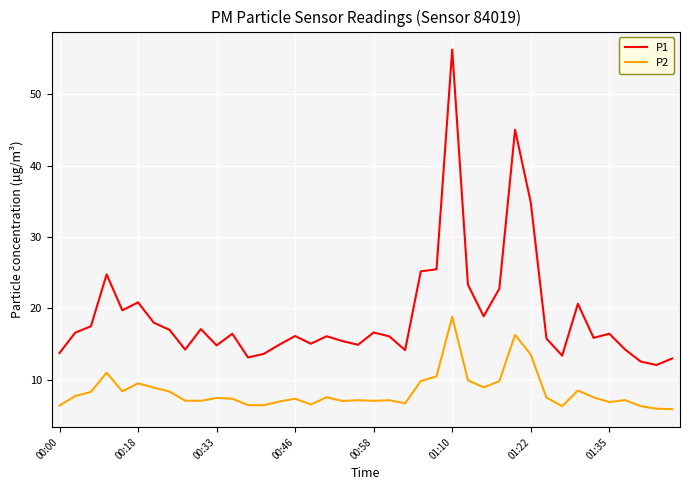

Which series has the largest total across all categories?

P1